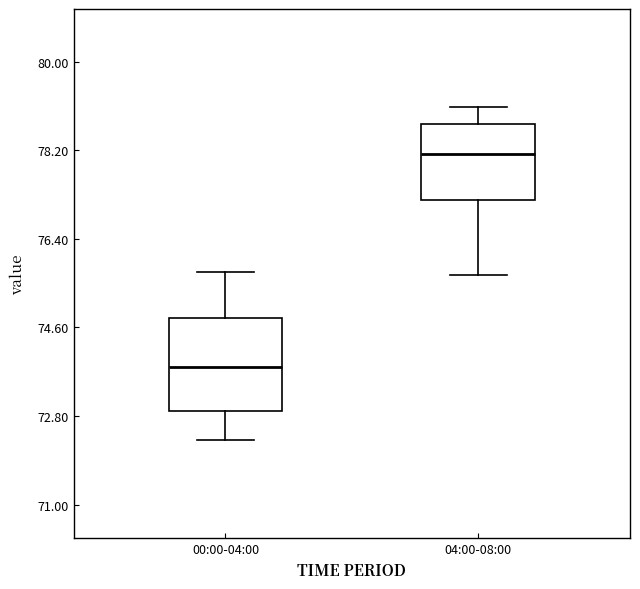

Reading left to right, read every box against the y-axis: the position of its median line, the range the box covers, and the ends of its whiskers. The values are not printed on the chart, so give them approximately, as read against the axis.

00:00-04:00: median 73.8, box 73.0 to 74.8, whiskers 72.4 to 75.8
04:00-08:00: median 78.2, box 77.2 to 78.8, whiskers 75.6 to 79.0